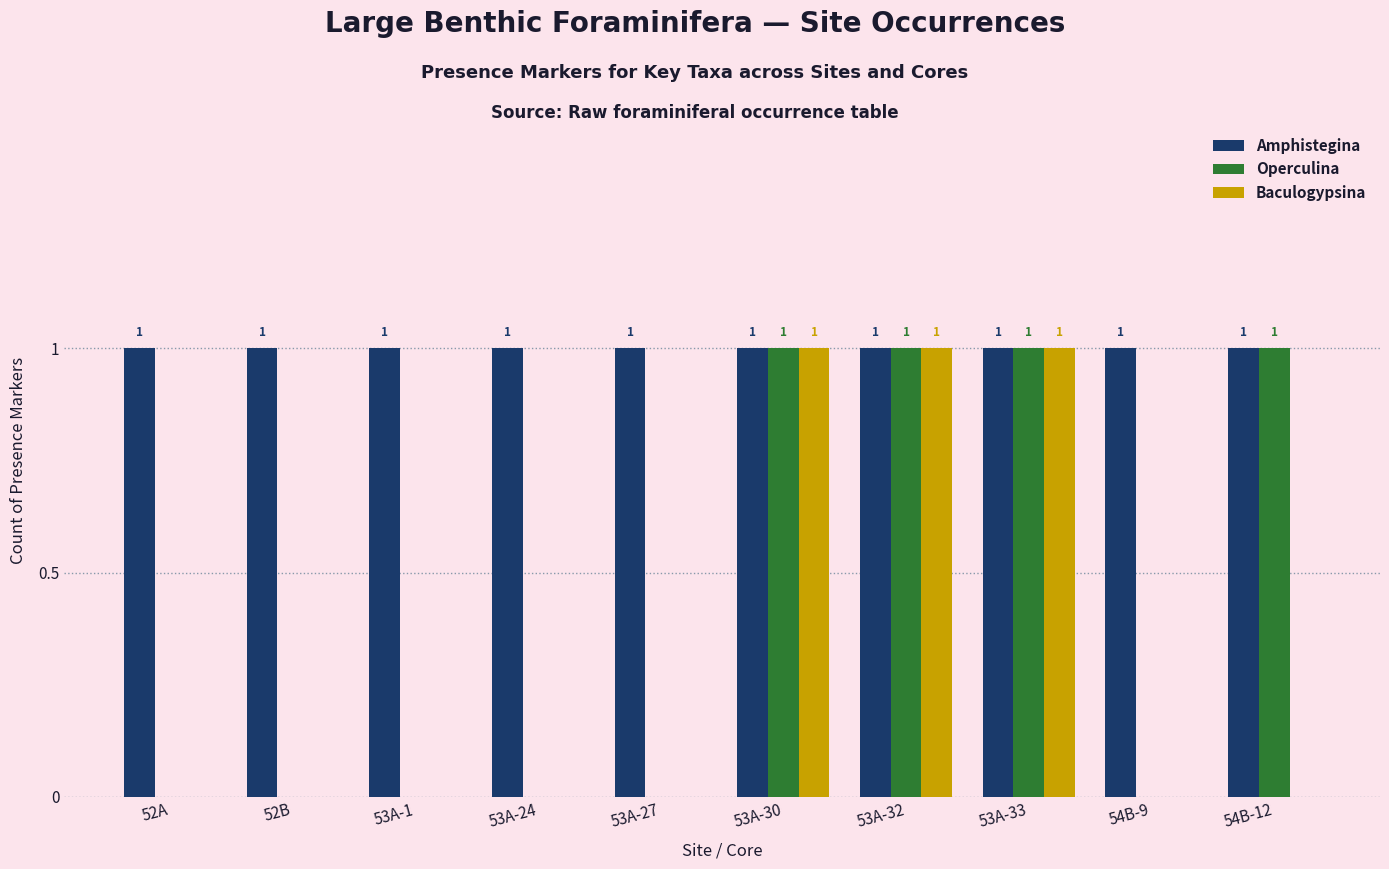

What is the sum of all Baculogypsina values?

3